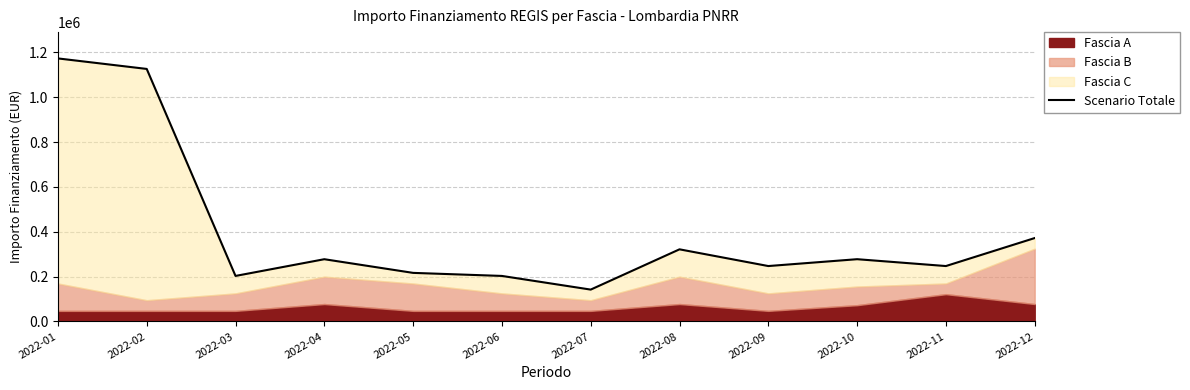

True or false: the data shows 242883 at 2022-07.

False